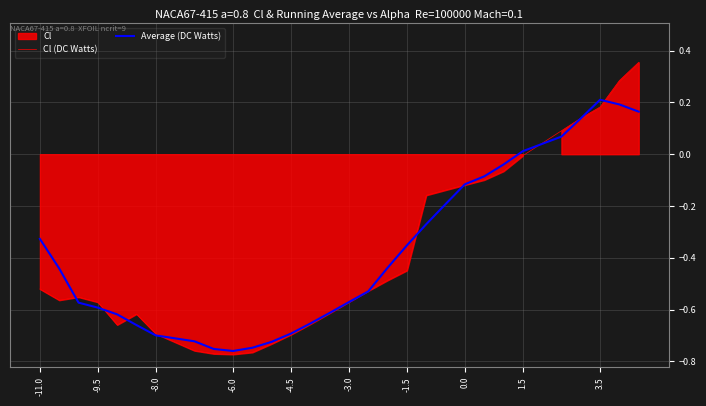

Reading left to right, transcribe all the data shown in this chart.

Cl (DC Watts): -0.5	-0.6	-0.6	-0.6	-0.7	-0.6	-0.7	-0.8	-0.8	-0.8	-0.8	-0.7	-0.7	-0.7	-0.6	-0.6	-0.5	-0.5	-0.4	-0.2	-0.1	-0.1	-0.1	-0.1	-0.0	0.1	0.1	0.2	0.3	0.4
Average (DC Watts): -0.3	-0.4	-0.6	-0.6	-0.6	-0.7	-0.7	-0.7	-0.8	-0.8	-0.7	-0.7	-0.7	-0.7	-0.6	-0.6	-0.5	-0.4	-0.4	-0.3	-0.2	-0.1	-0.1	-0.0	0.0	0.1	0.1	0.2	0.2	0.2